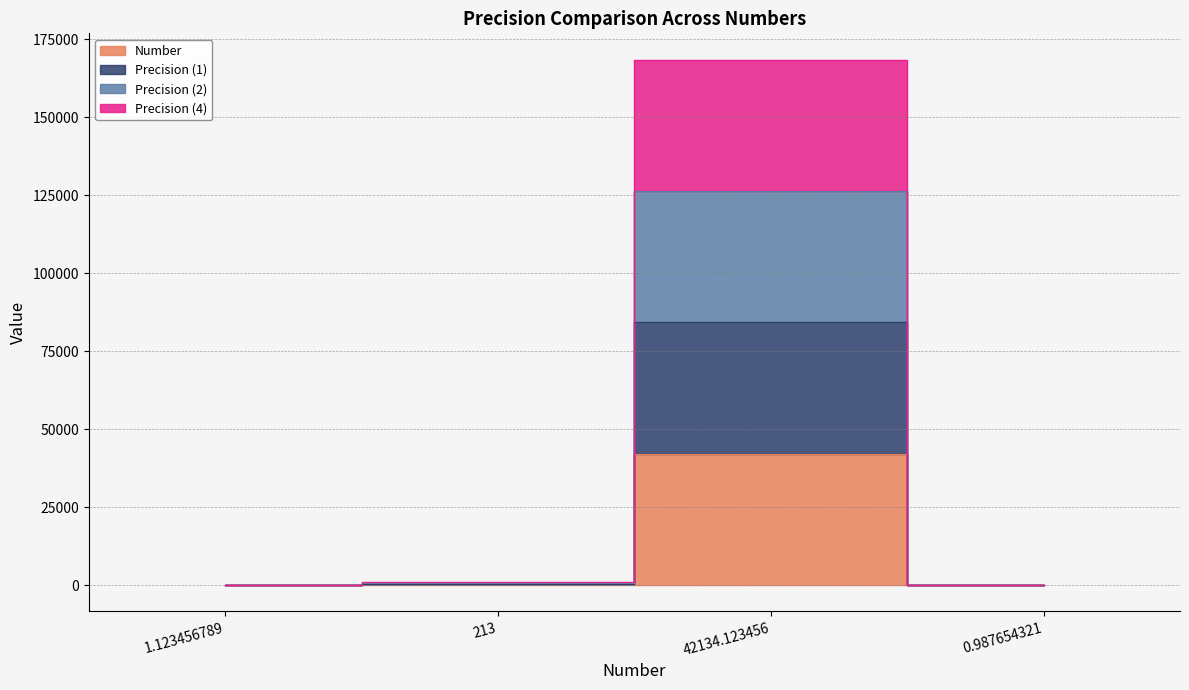

True or false: Number and Precision (4) cross at least once.

False